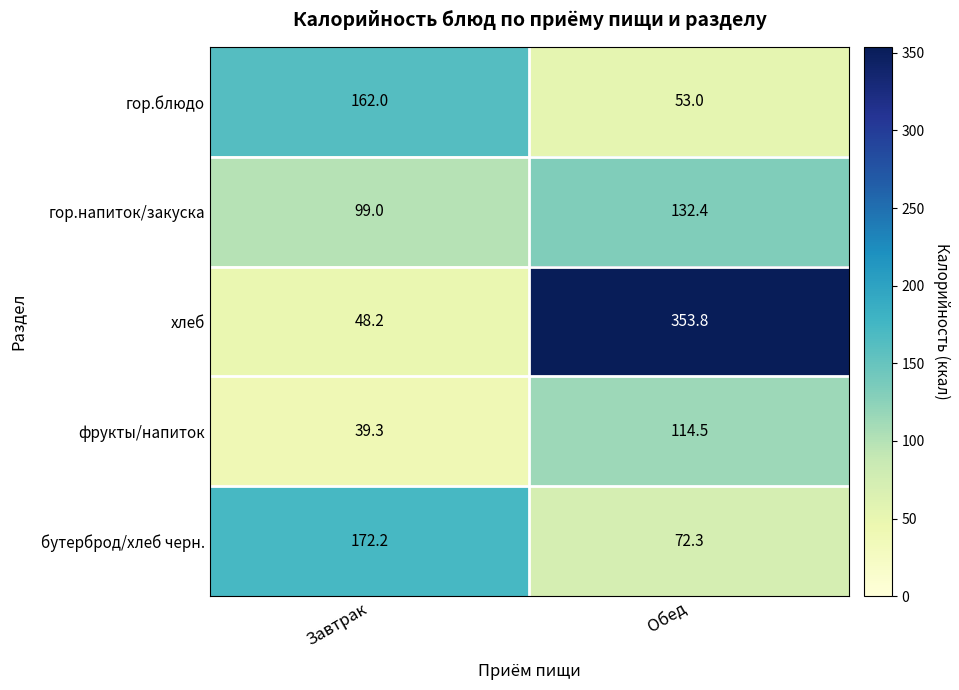

Reading left to right, extract all data points from this chart.

гор.блюдо: Завтрак=162.0	Обед=53.0
гор.напиток/закуска: Завтрак=99.0	Обед=132.4
хлеб: Завтрак=48.2	Обед=353.8
фрукты/напиток: Завтрак=39.3	Обед=114.5
бутерброд/хлеб черн.: Завтрак=172.2	Обед=72.3